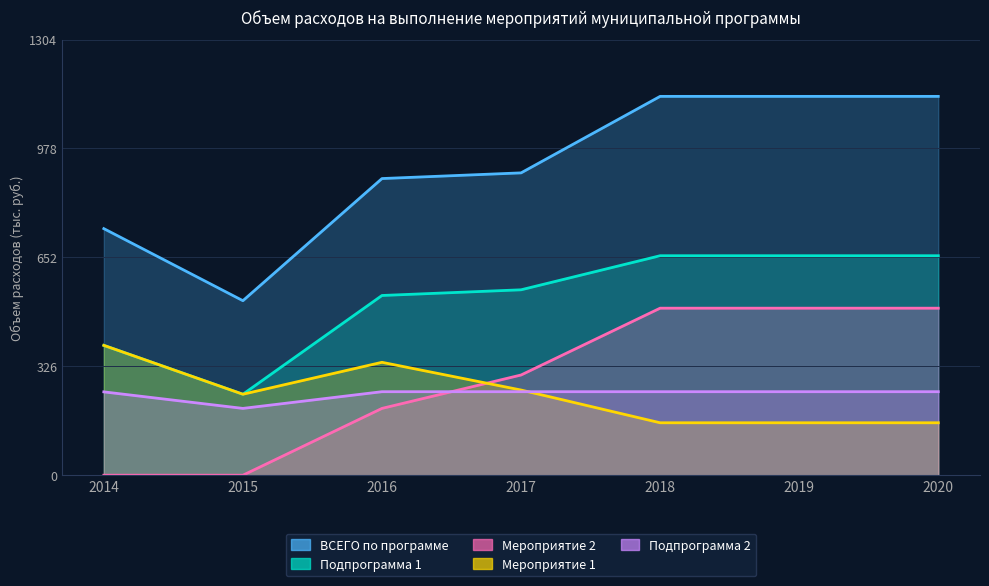

How many series are shown in this chart?

5